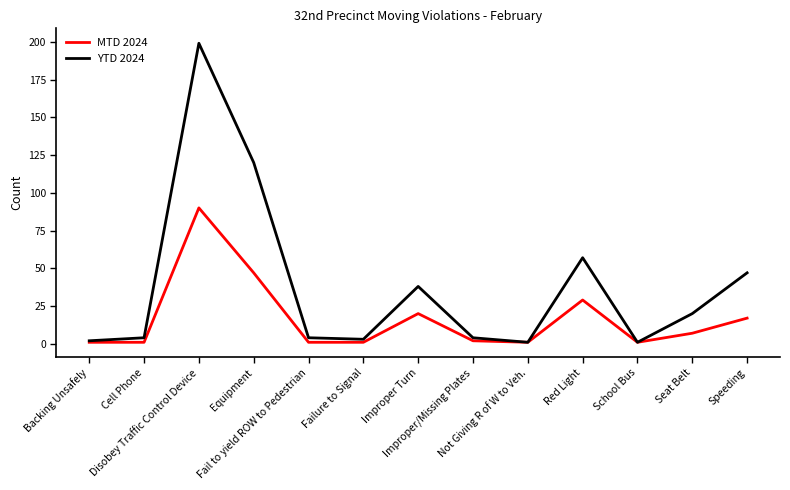

Does the chart display data point markers on the line(s)?

No